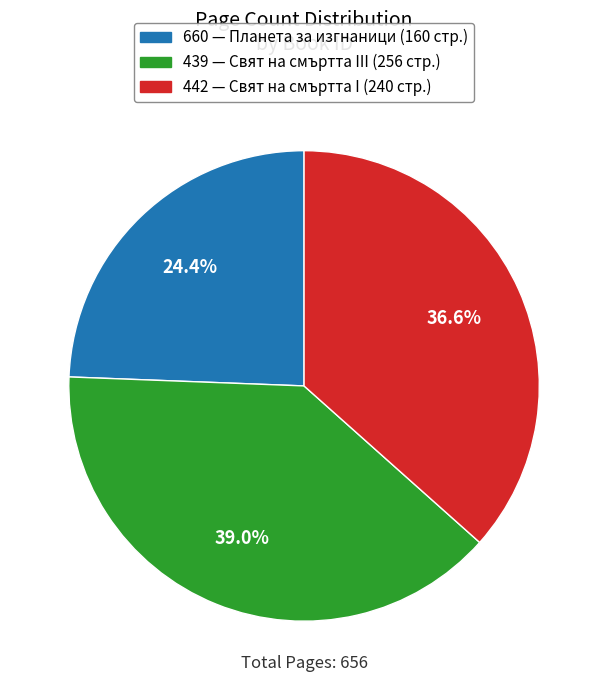

Does 439 account for over 50% of the chart?

No